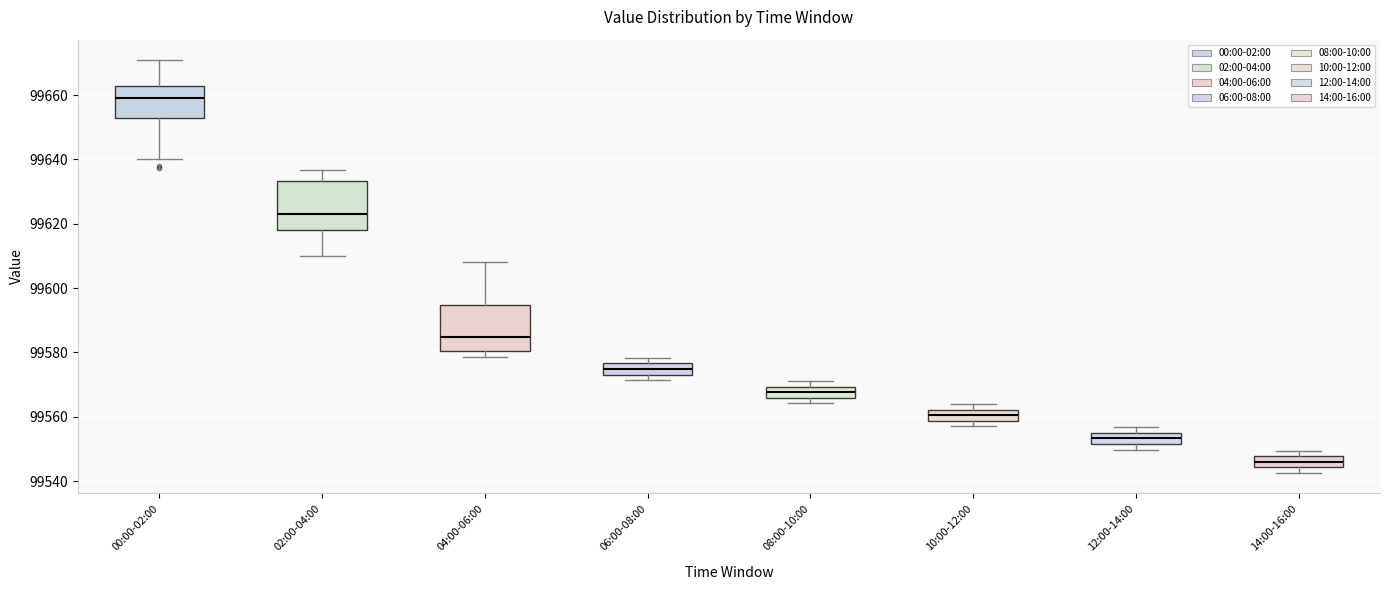

Reading left to right, transcribe this box plot: for each box, give where its median line is, the range the box spans, and where its two whiskers end, as read against the y-axis. The values are not printed on the chart, so give them approximately, as read against the axis.

00:00-02:00: median 99660, box 99654 to 99662, whiskers 99640 to 99670
02:00-04:00: median 99624, box 99618 to 99634, whiskers 99610 to 99636
04:00-06:00: median 99584, box 99580 to 99594, whiskers 99578 to 99608
06:00-08:00: median 99574 (inside the box), box 99574 to 99576, whiskers 99572 to 99578
08:00-10:00: median 99568, box 99566 to 99570, whiskers 99564 to 99572
10:00-12:00: median 99560, box 99558 to 99562, whiskers 99558 (below the box's lower edge) to 99564
12:00-14:00: median 99554 (inside the box), box 99552 to 99554, whiskers 99550 to 99556
14:00-16:00: median 99546, box 99544 to 99548, whiskers 99542 to 99550